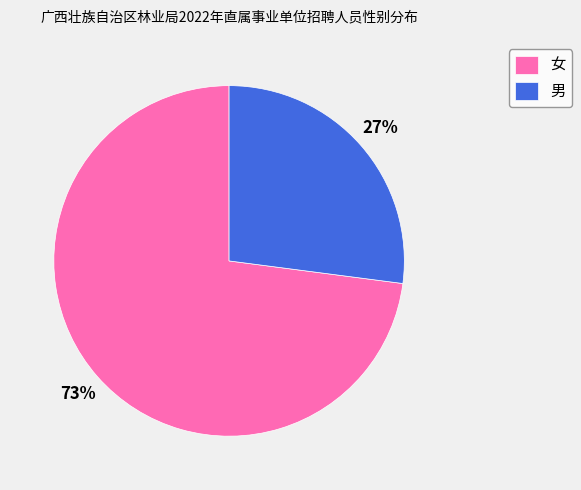

Is it true that 男 is 36% of the pie?

False